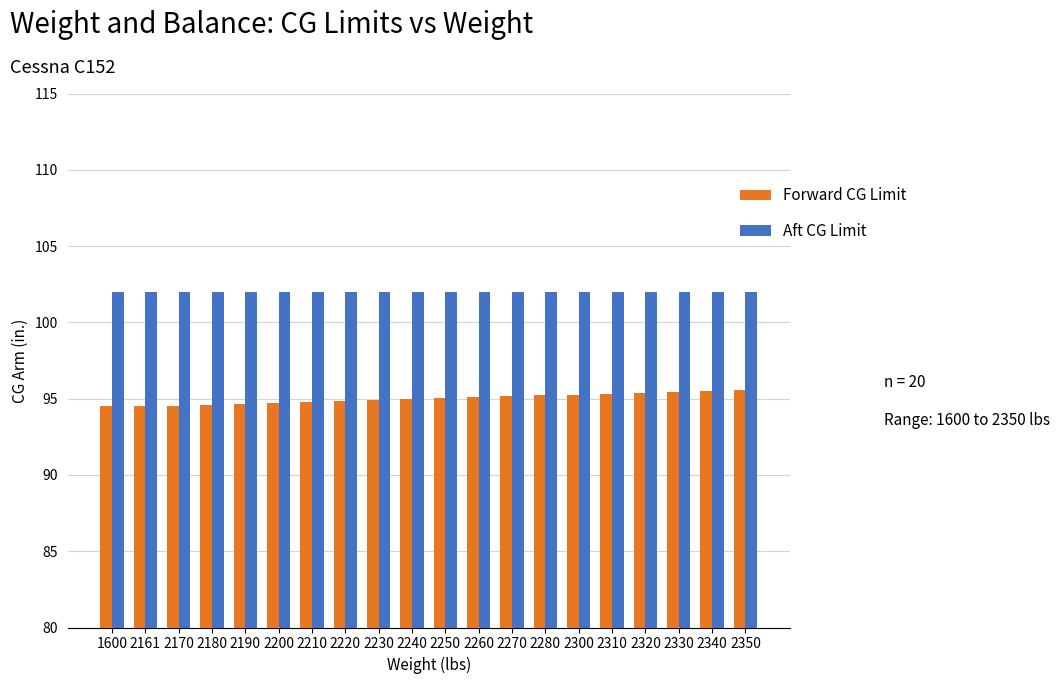

True or false: Forward CG Limit has a value of 125.9 at 2310.

False